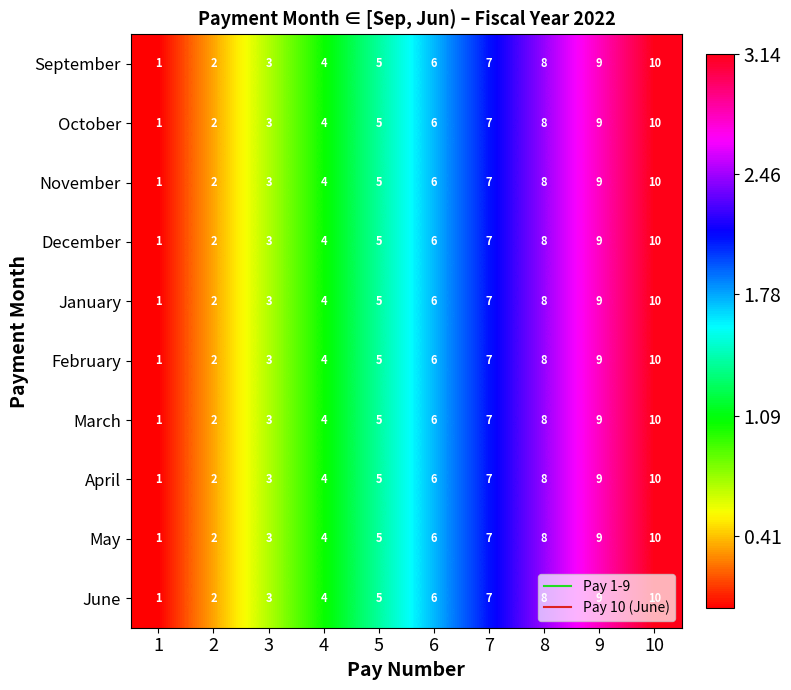

Is it true that March equals 1 at 3?

False